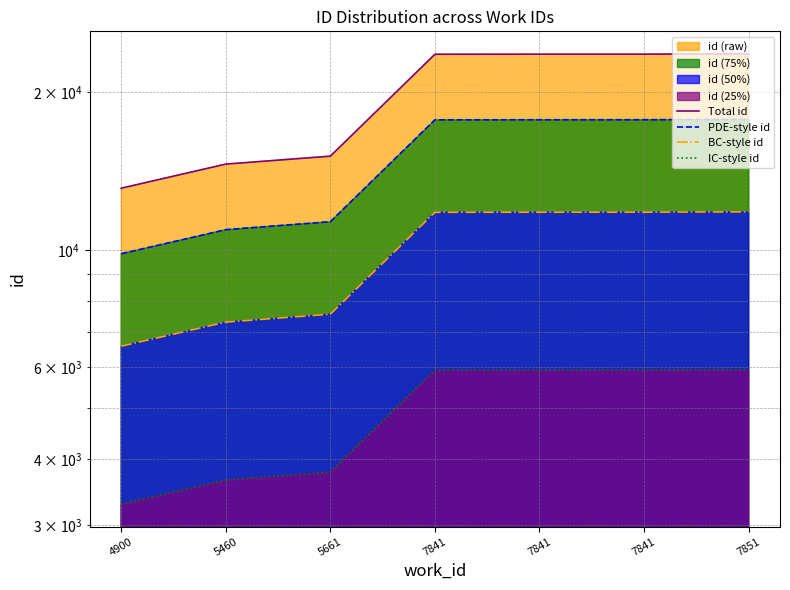

Between 5661 and 7841, which series saw the biggest shift?

Total id